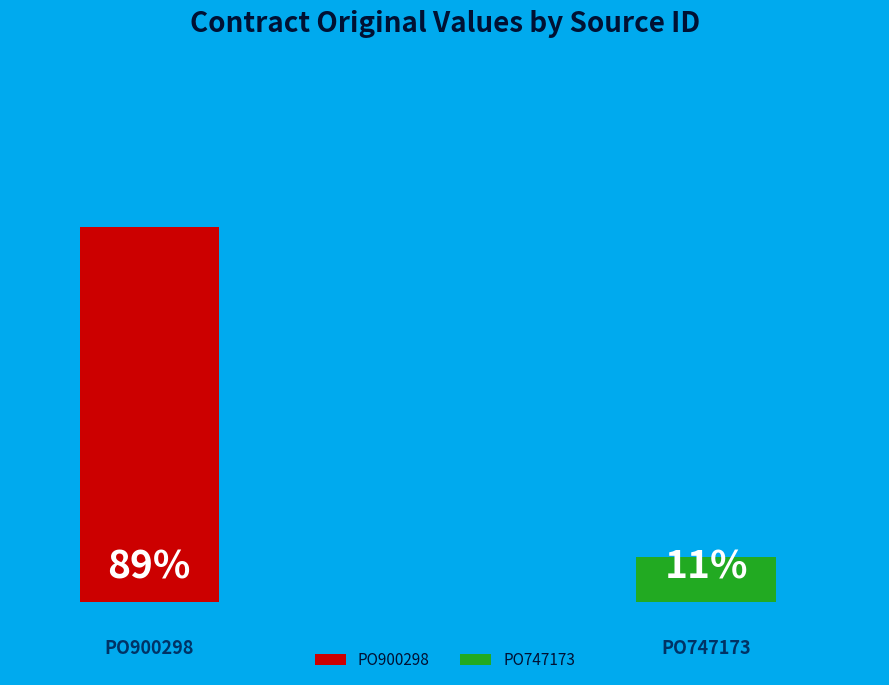

To the nearest percent, what is the combined percentage of PO747173 and PO900298?

100%